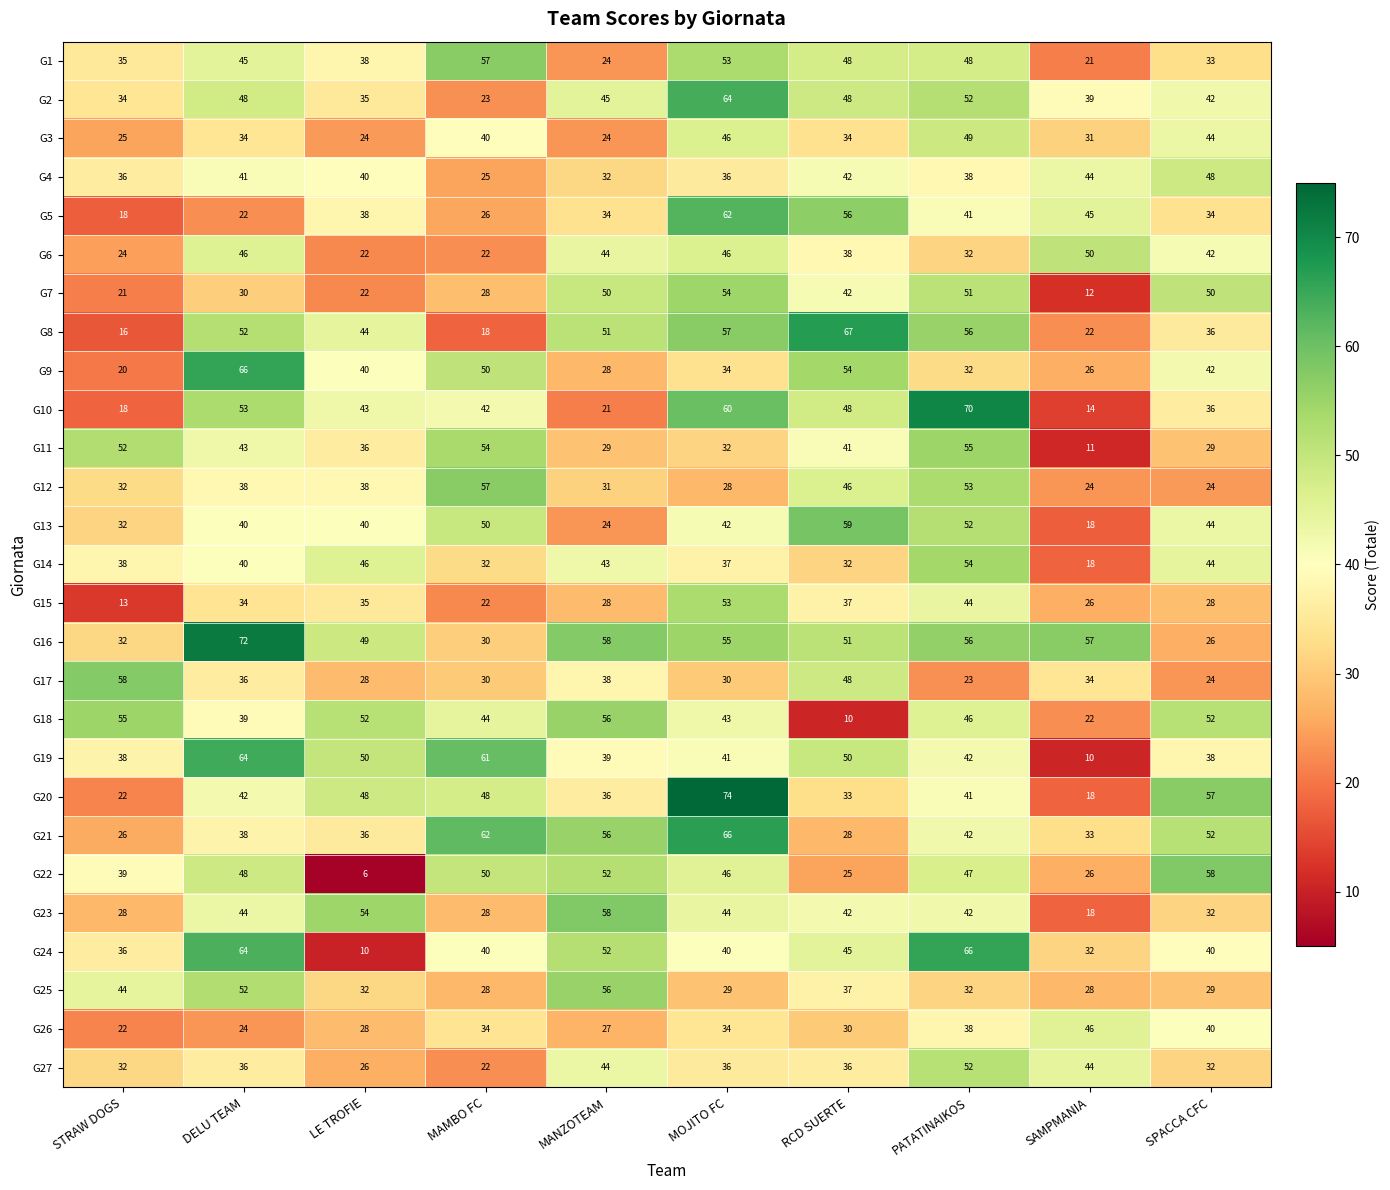

Where is G7 nearest to the value 33?

DELU TEAM